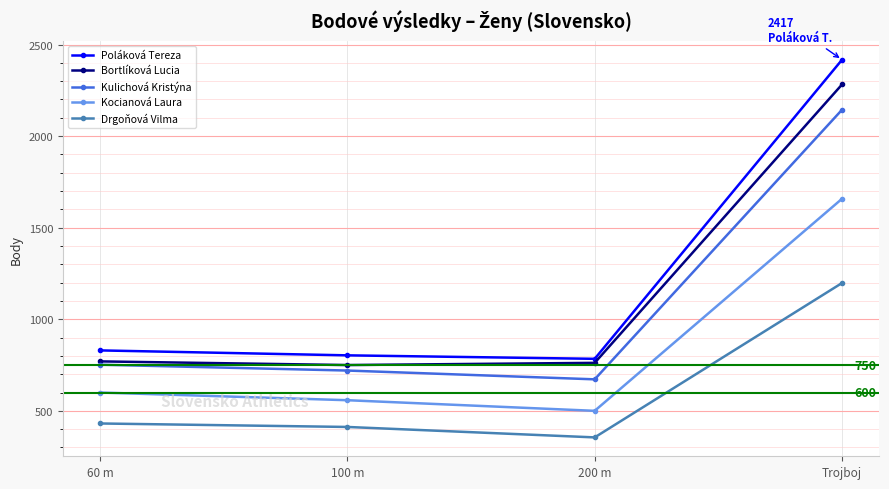

What are all the series names shown in the legend?

Poláková Tereza, Bortlíková Lucia, Kulichová Kristýna, Kocianová Laura, Drgoňová Vilma